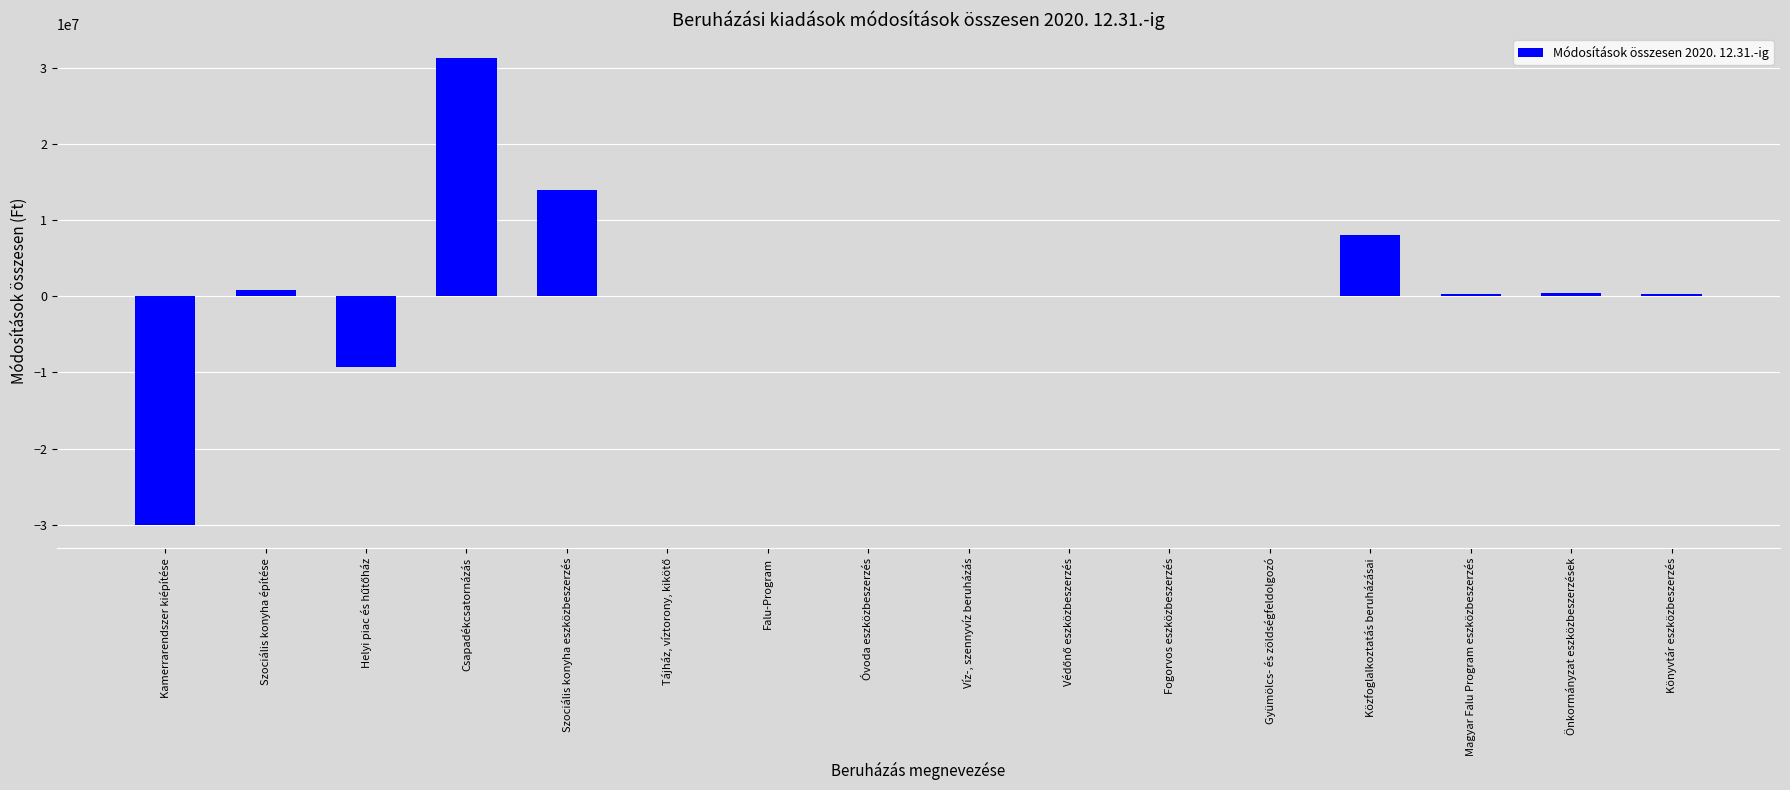

Are the bars horizontal?

No